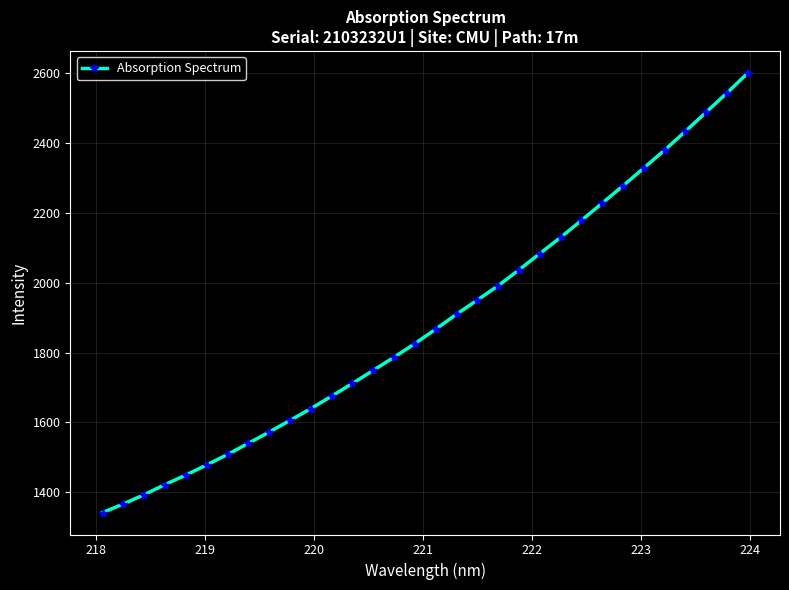

What is the value of the 28th point from the left?

2380.2